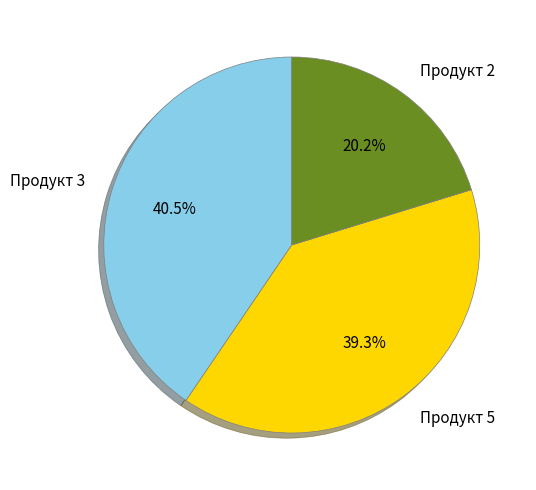

Does Продукт 2 account for over 50% of the chart?

No